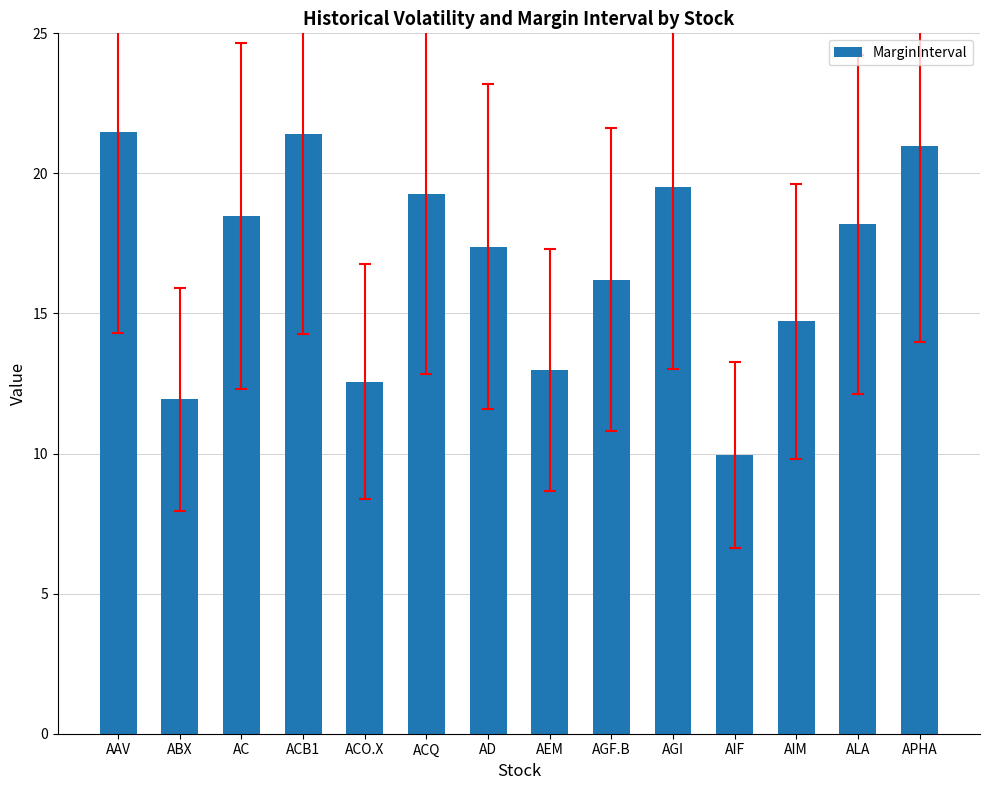

At which label does the data first exceed 18?

AAV